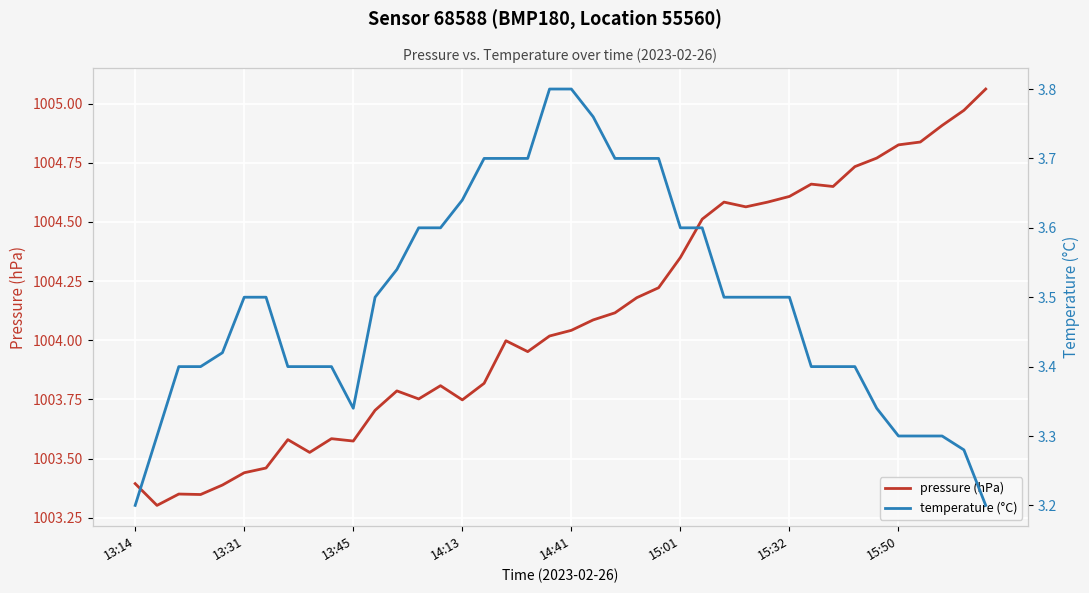

What is the difference between the pressure (hPa) values at 8 and 22?

0.6